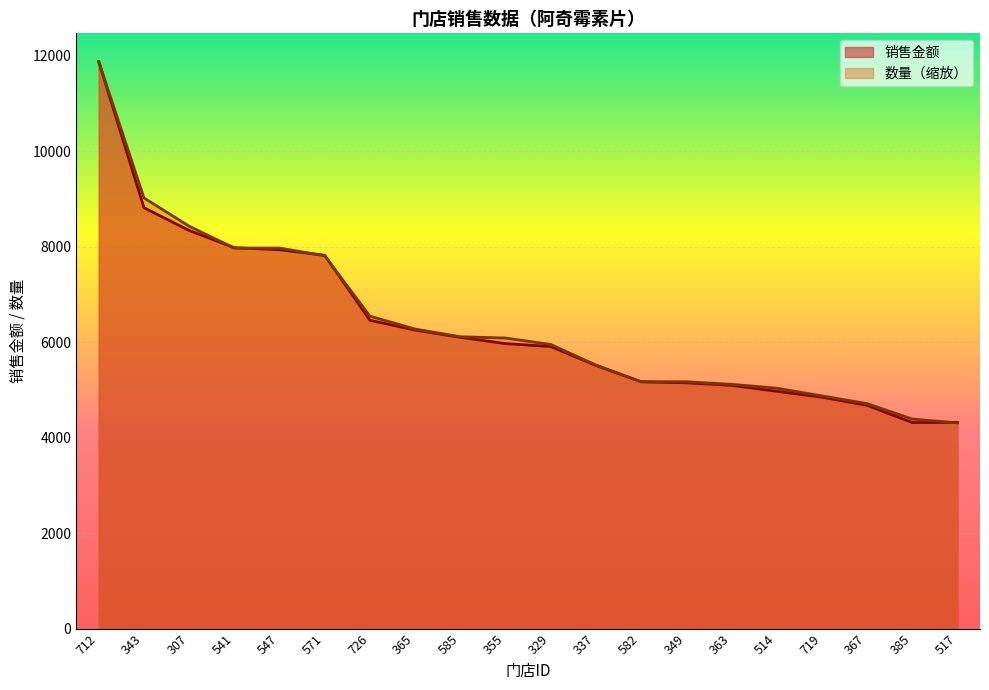

Between which two adjacent categories do 数量 and 销售金额 first intersect?

307 and 541